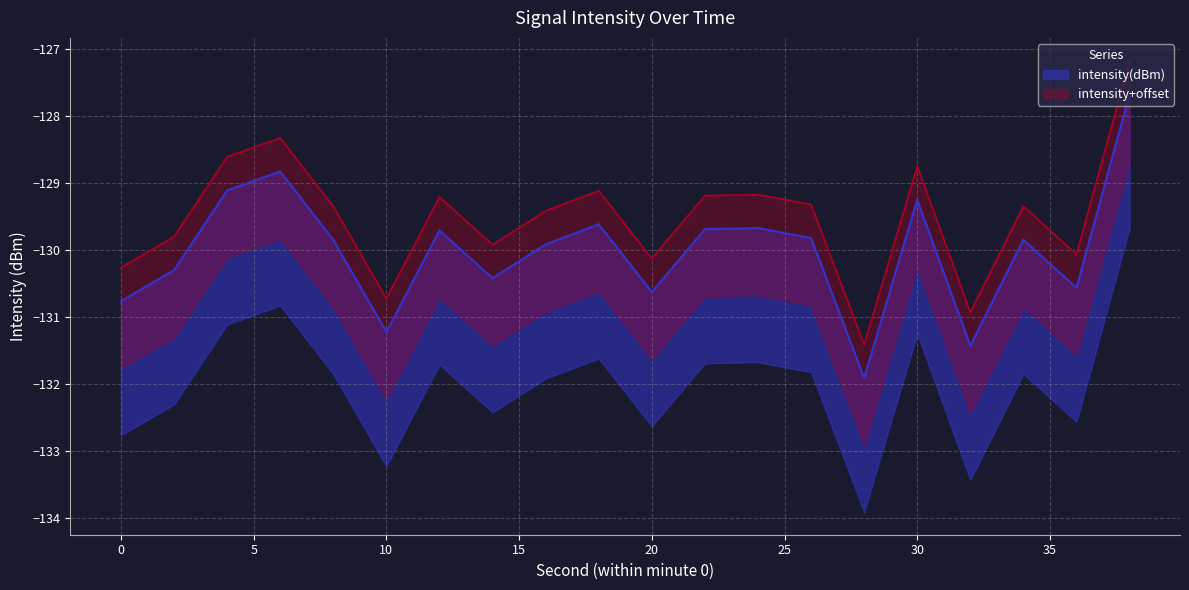

What is the change in value from 20 to 26?

+0.8